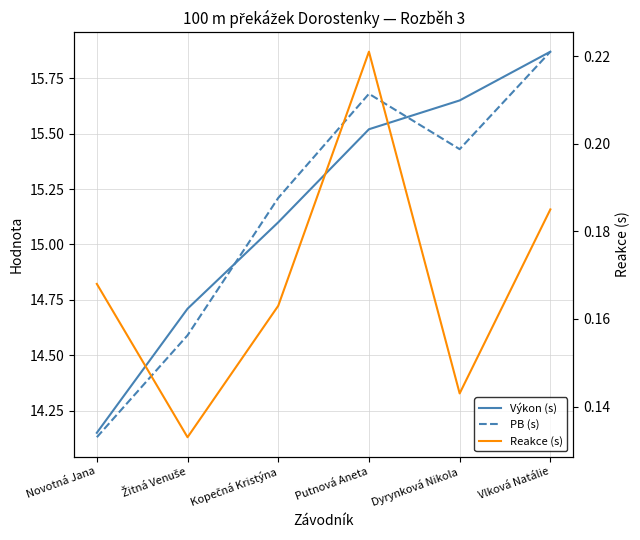

List the labels in order of PB (s) value, smallest first.

Novotná Jana, Žitná Venuše, Kopečná Kristýna, Dyrynková Nikola, Putnová Aneta, Vlková Natálie